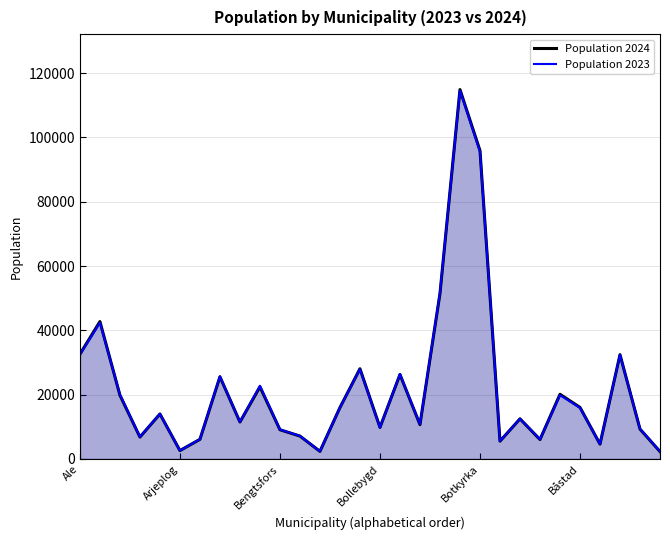

Which series has the widest spread of values?

Population 2024